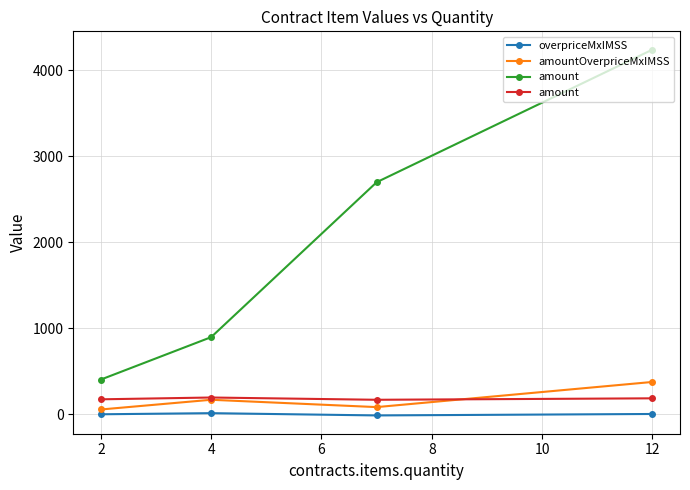

How many data points in amountOverpriceMxIMSS are above 168?

2